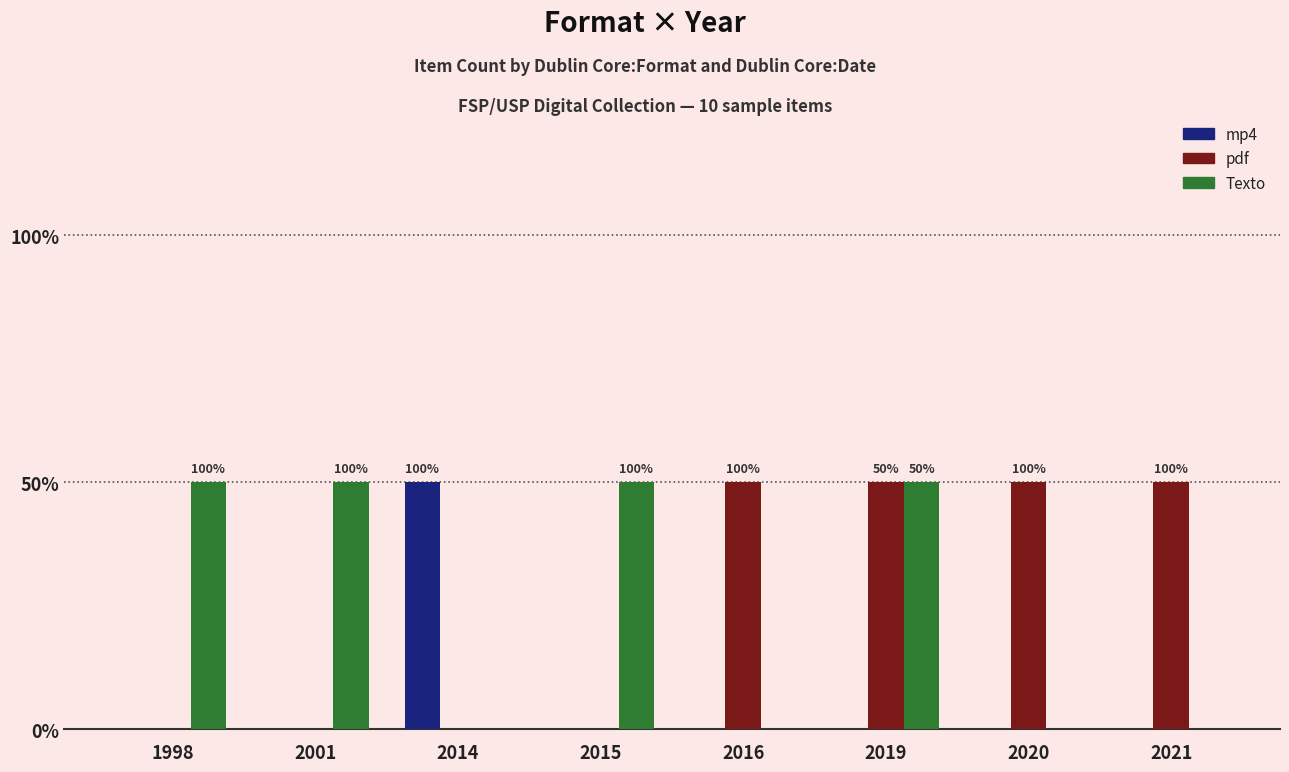

What is the value of the Texto bar at the 6th from the left?

1